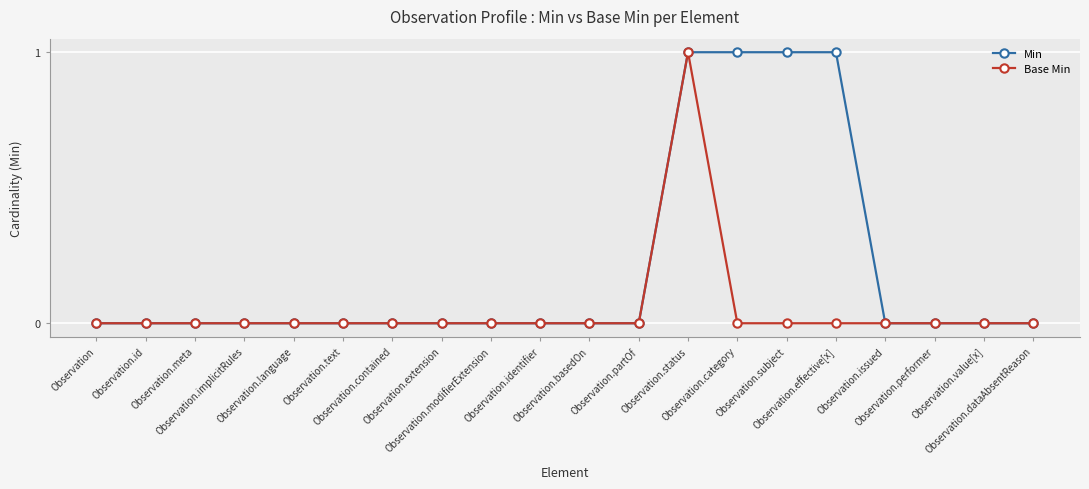

List the series in order of their overall mean, lowest first.

Base Min, Min